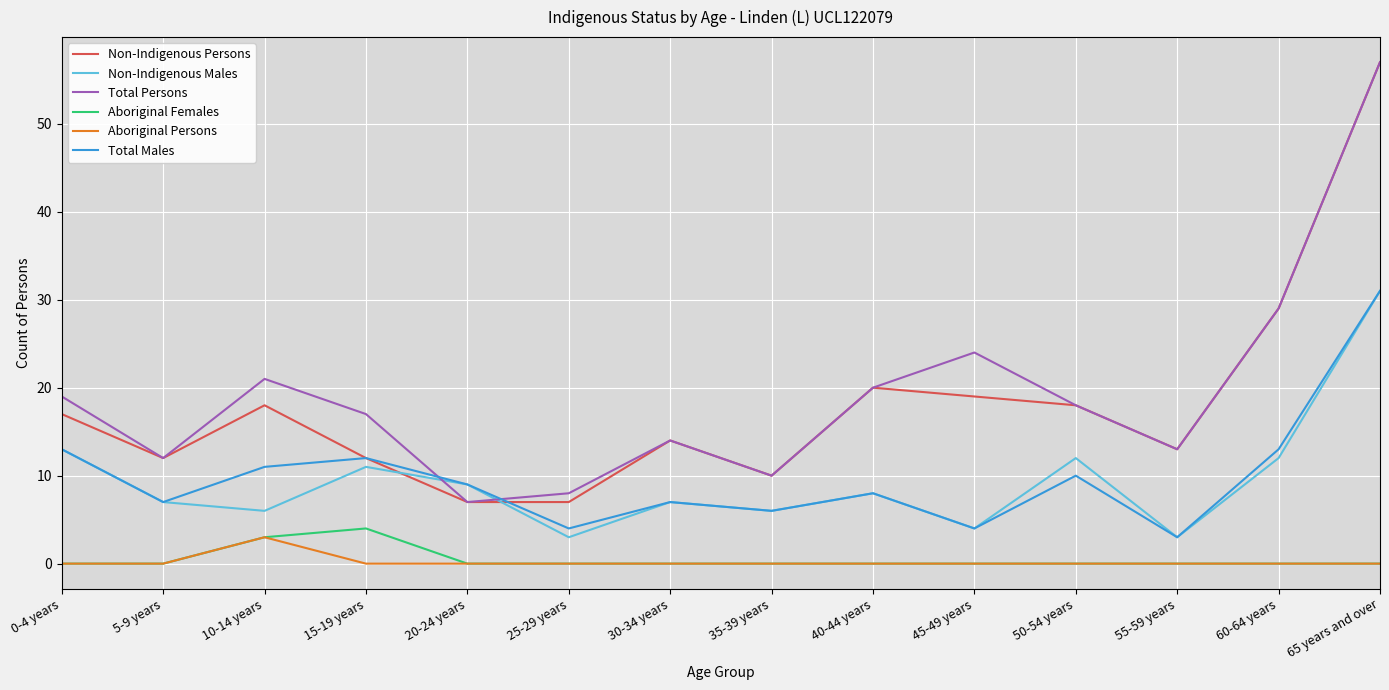

What is the highest value of the Non-Indigenous Persons series?

57